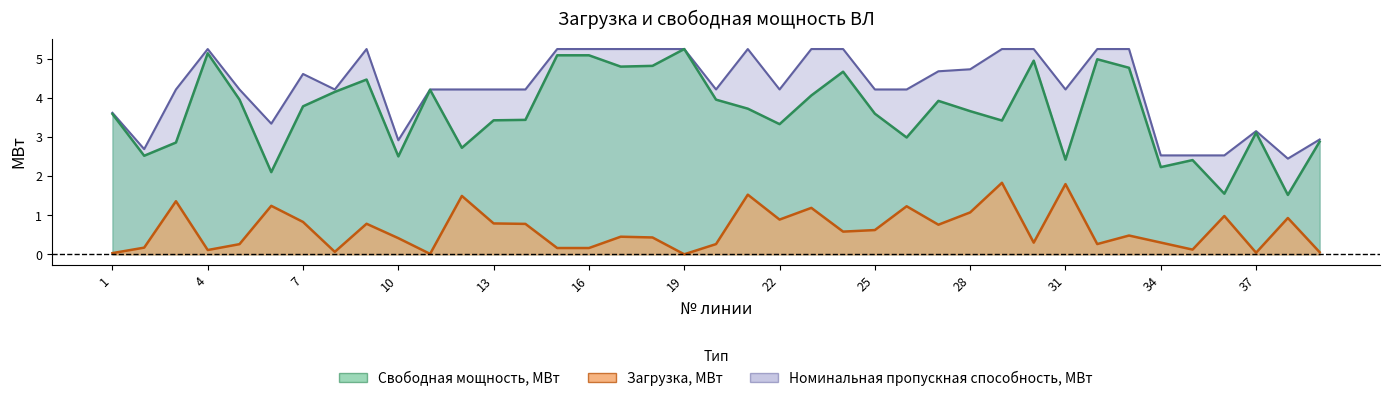

Which category has the highest value across all series?

19